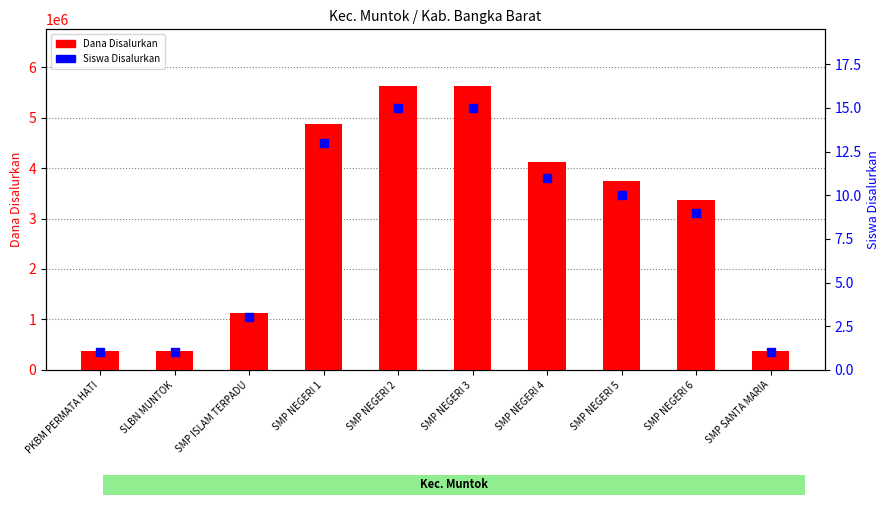

What is the total value across all series at SLBN MUNTOK?

375001